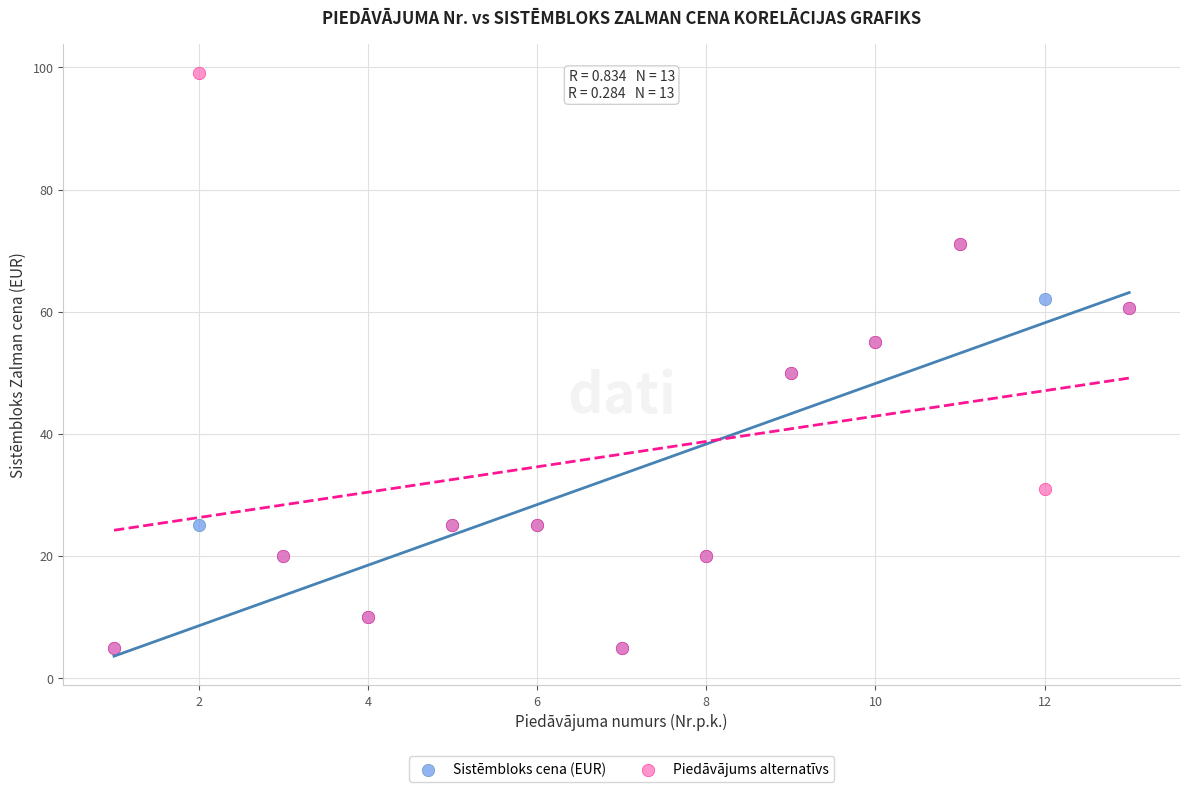

Which series contains the highest Y value?

Piedāvājums alternatīvs